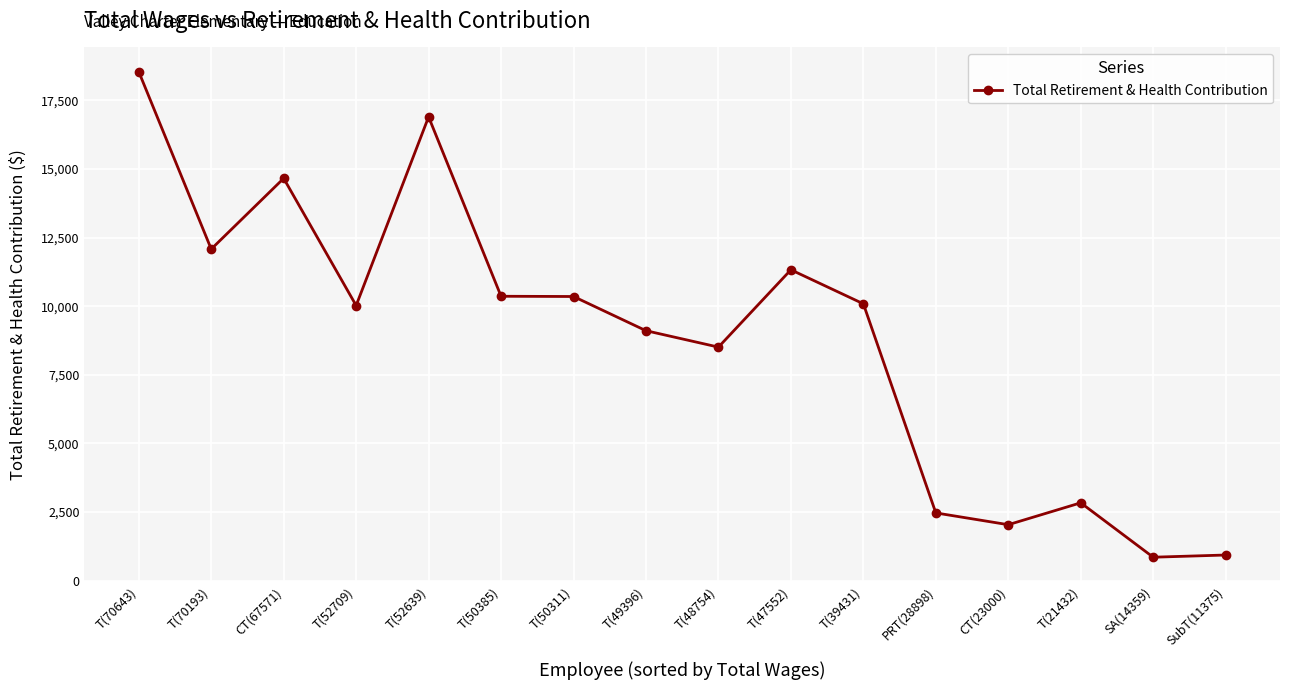

Does the chart display data point markers on the line(s)?

Yes